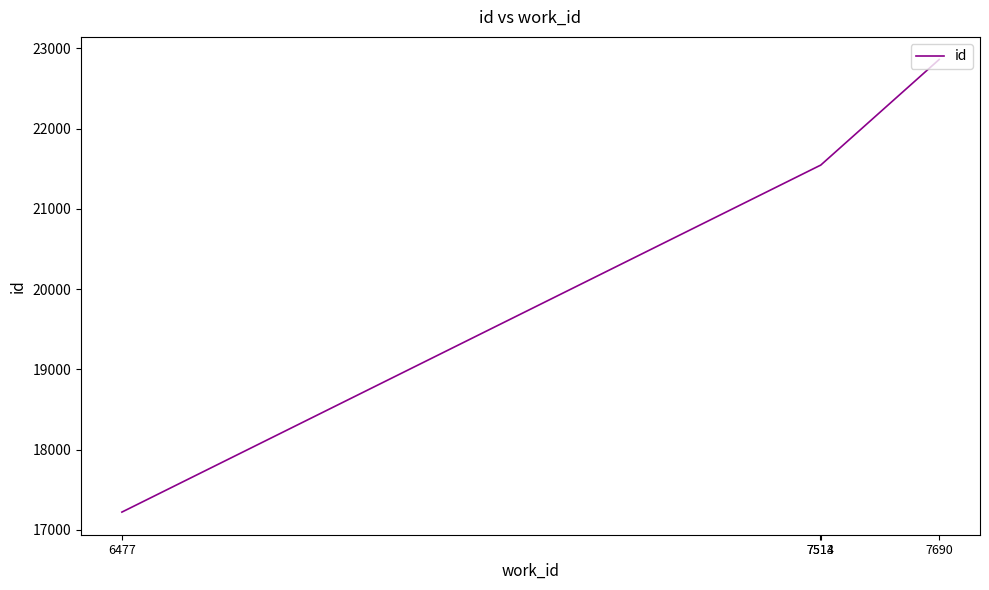

What is the minimum value shown in the chart?

17220